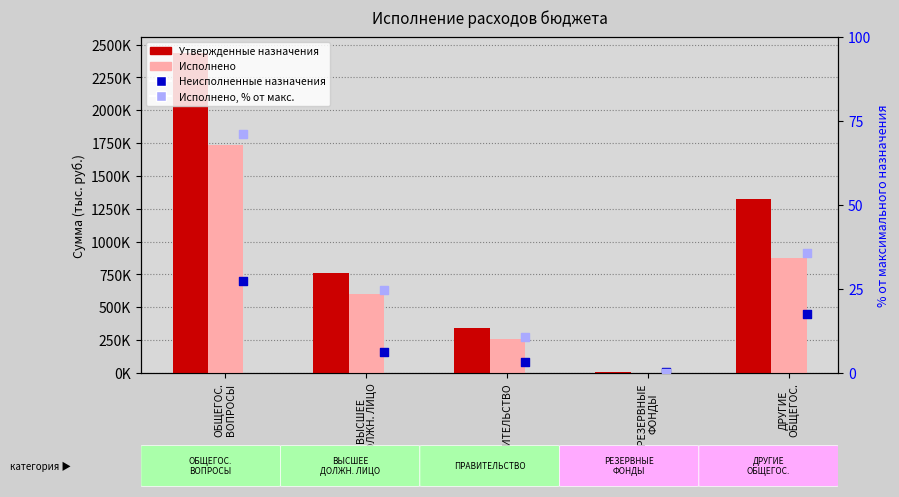

Which series has the largest total across all categories?

Утвержденные назначения